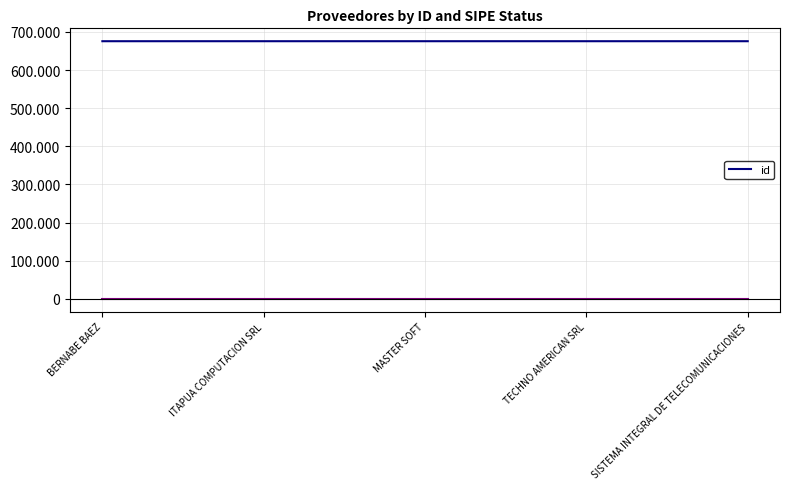

What is the label of the 2nd point from the left?

ITAPUA COMPUTACION SRL